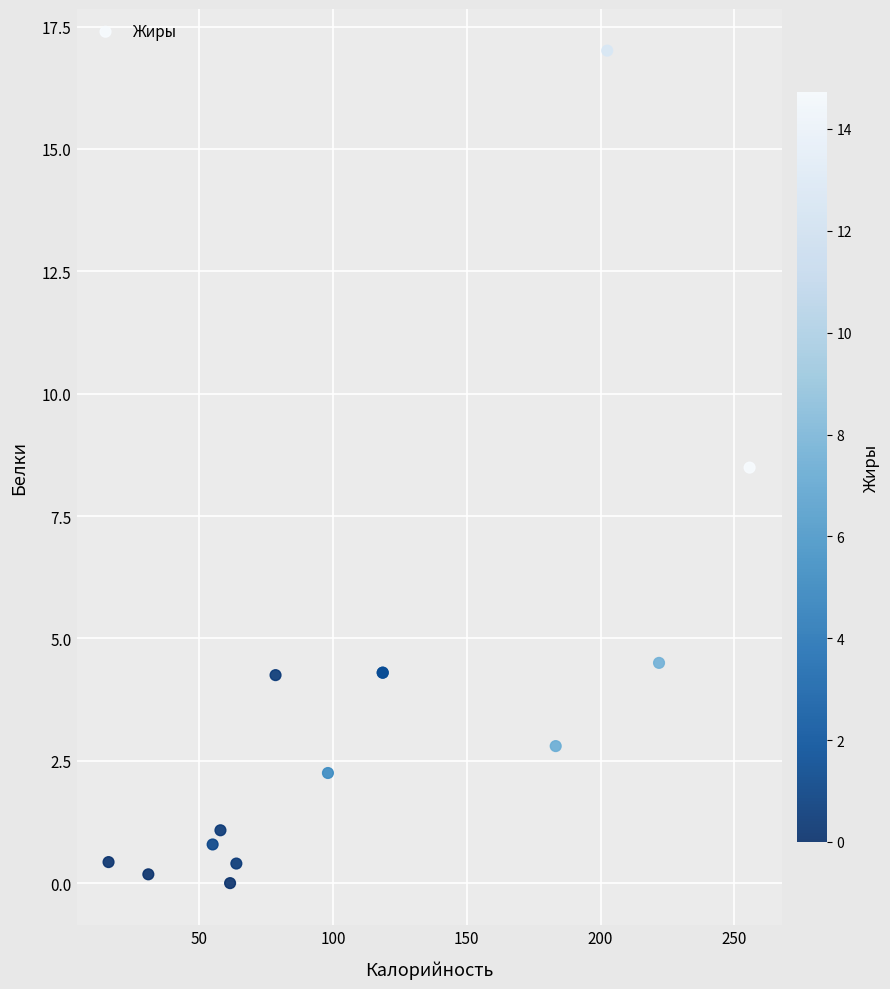

What Y value in the scatter plot is closest to 8?

8.5